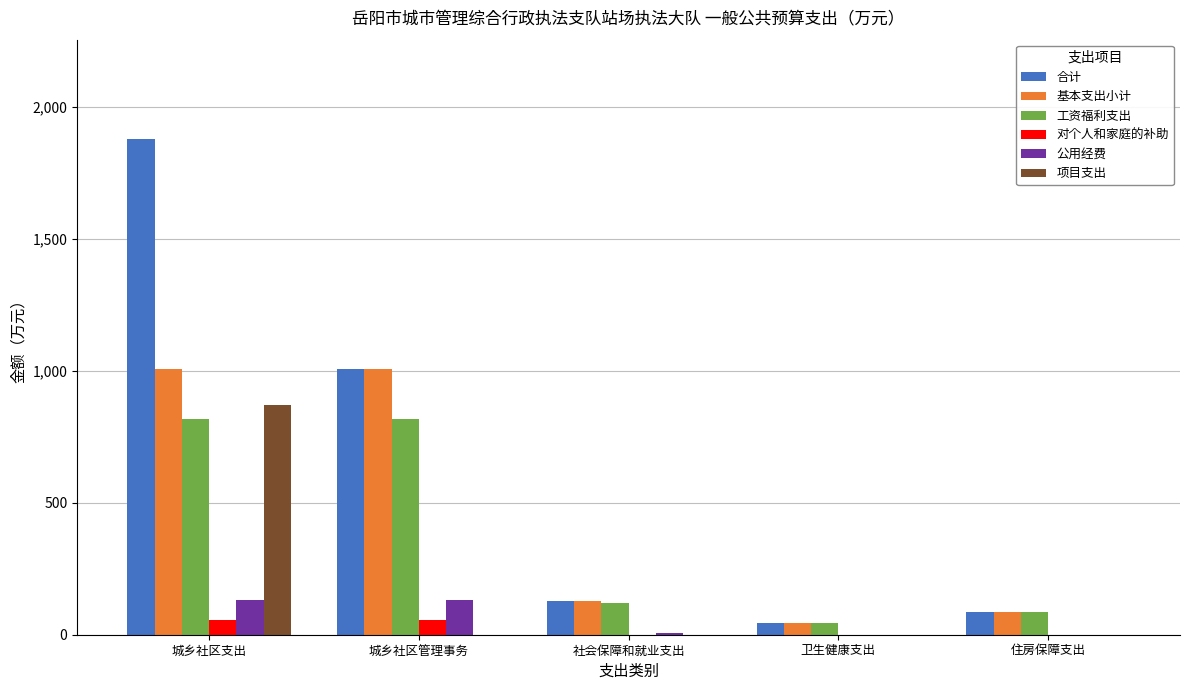

At which category is the sum across all series the highest?

城乡社区支出